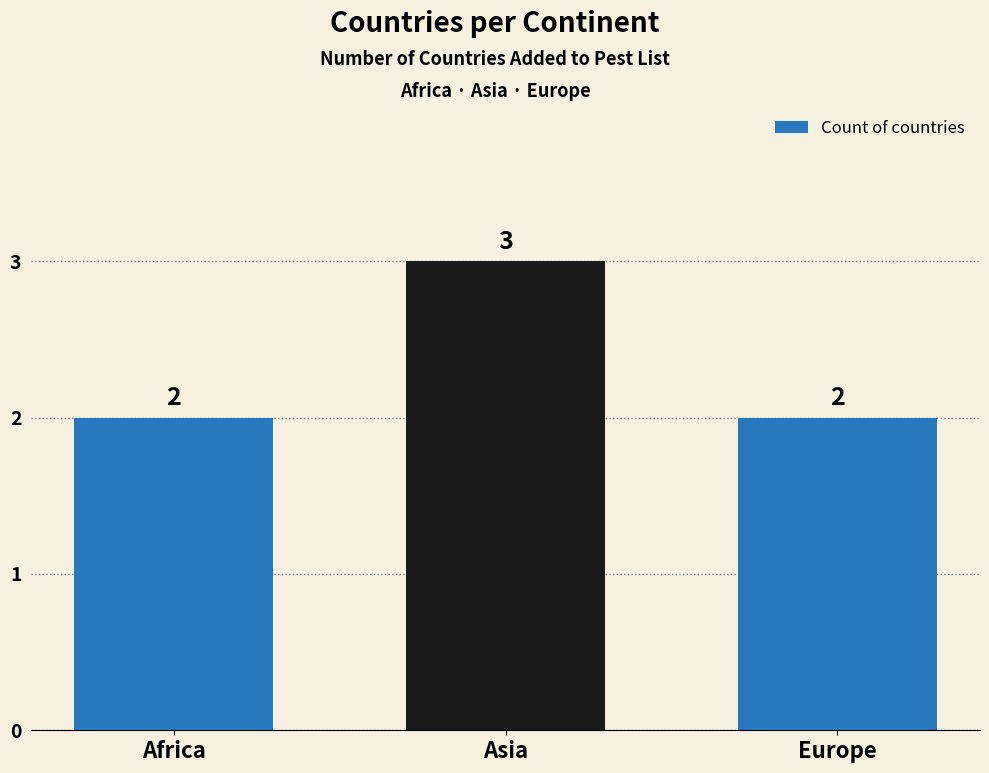

What is the greatest value displayed?

3